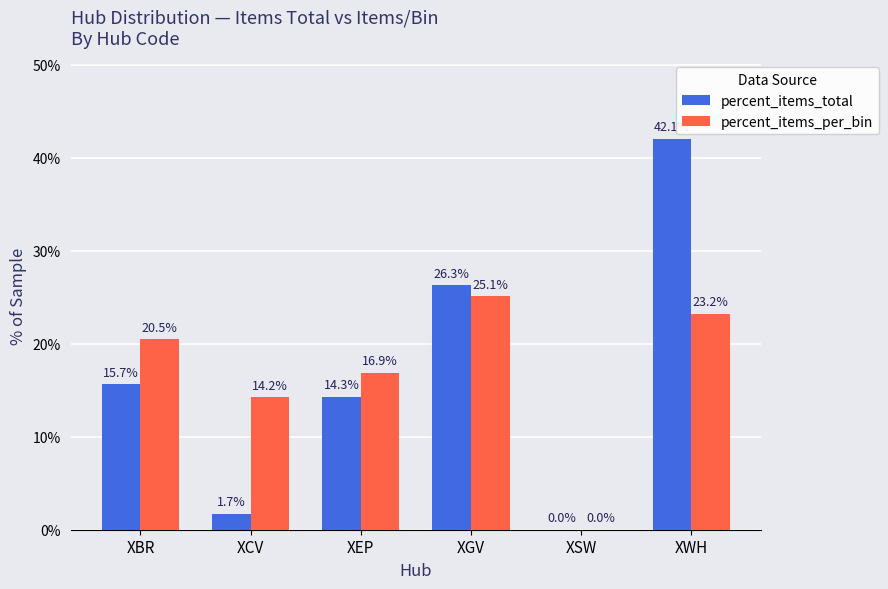

What is the sum of the percent_items_total values at XBR and XEP?

29.9